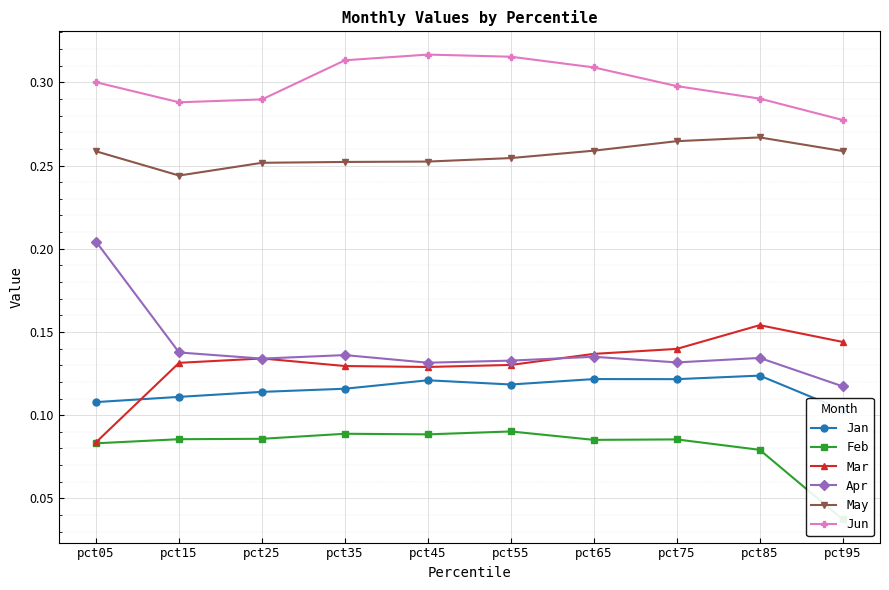

How many Jan values are between 0 and 1?

10